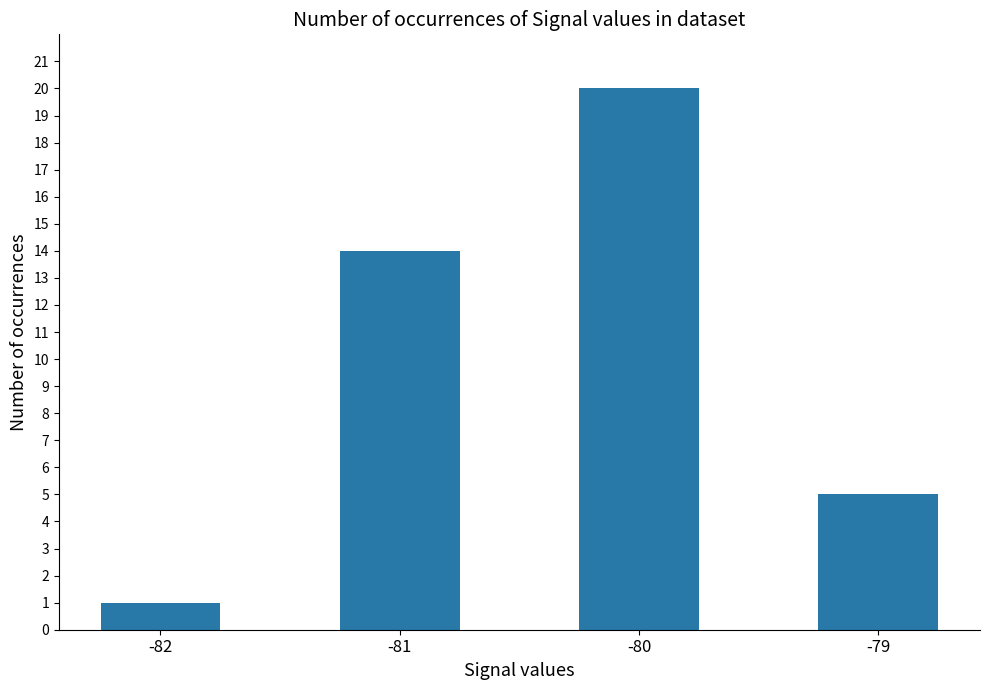

What is the change in value from -82 to -81?

+13